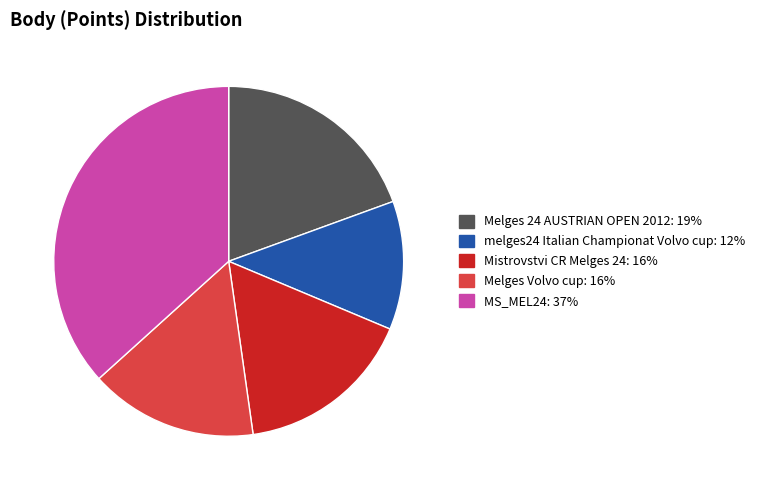

Is there any slice that represents more than half of the pie?

No